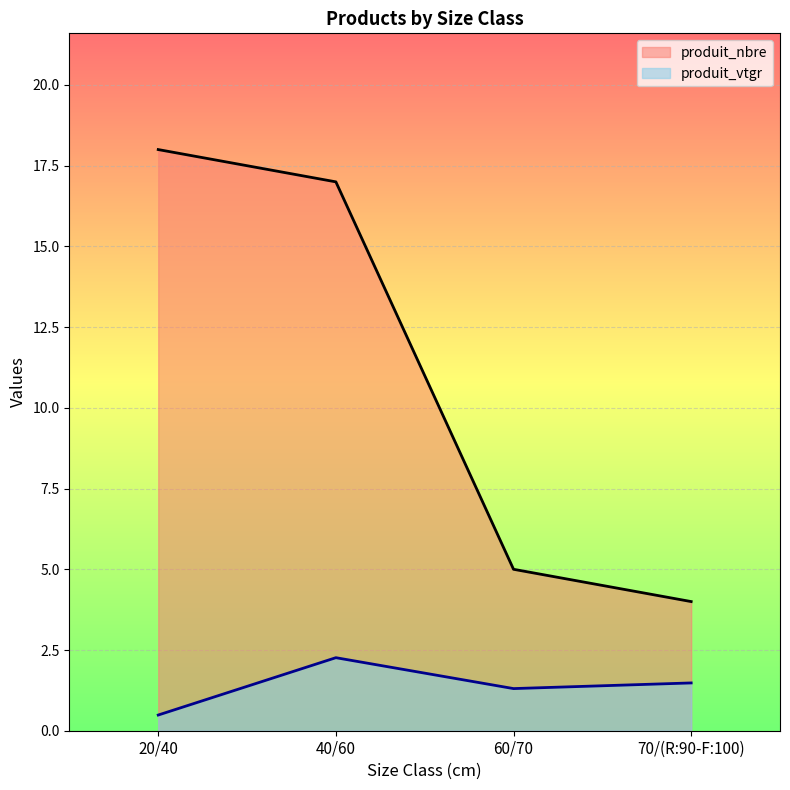

How many lines are shown in the chart?

2